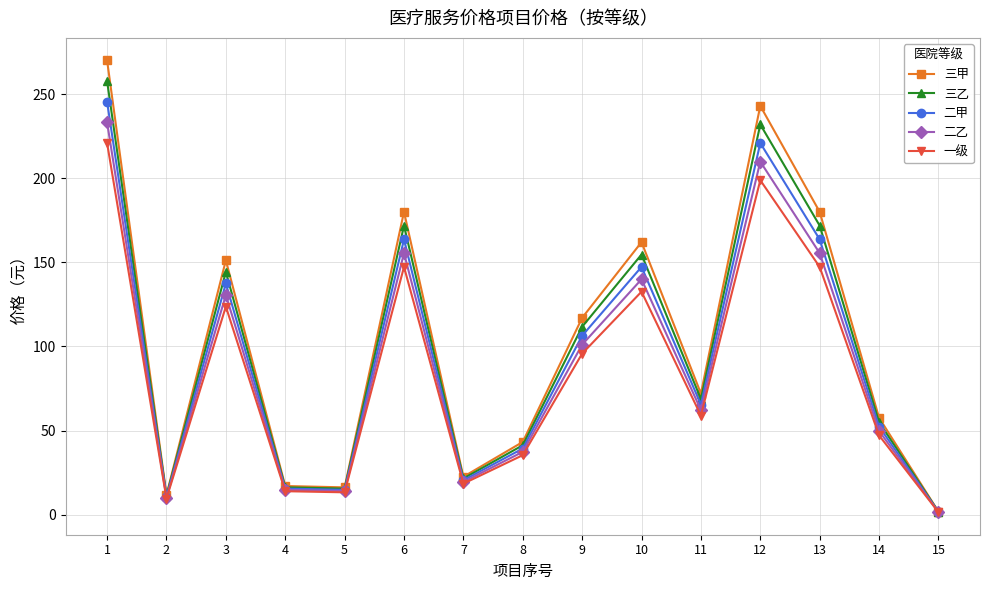

What is the total value across all series at 14?

261.8